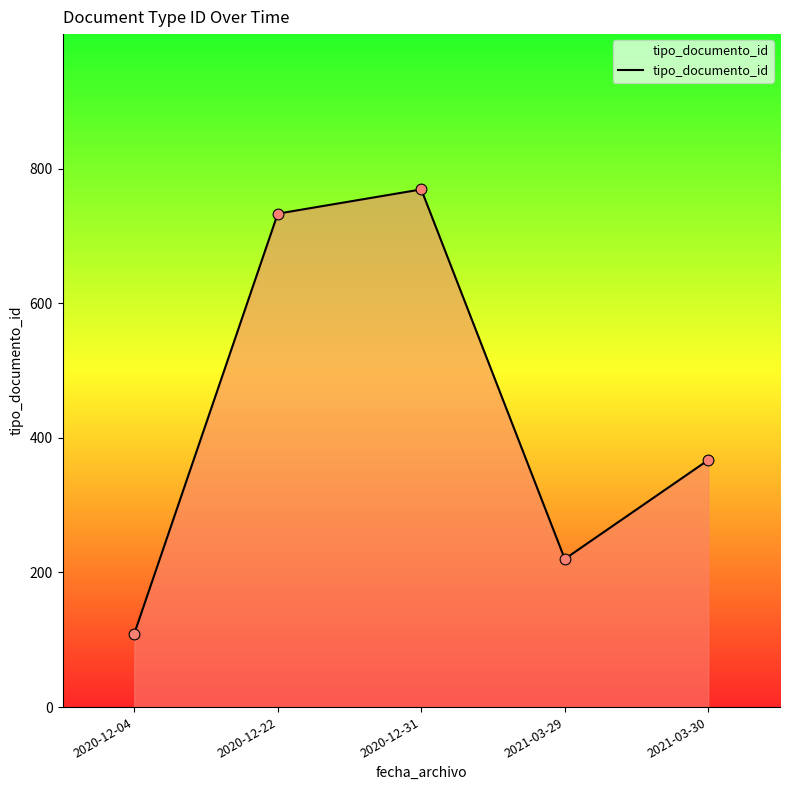

What is the change in value from 2020-12-22 to 2021-03-29?

-513